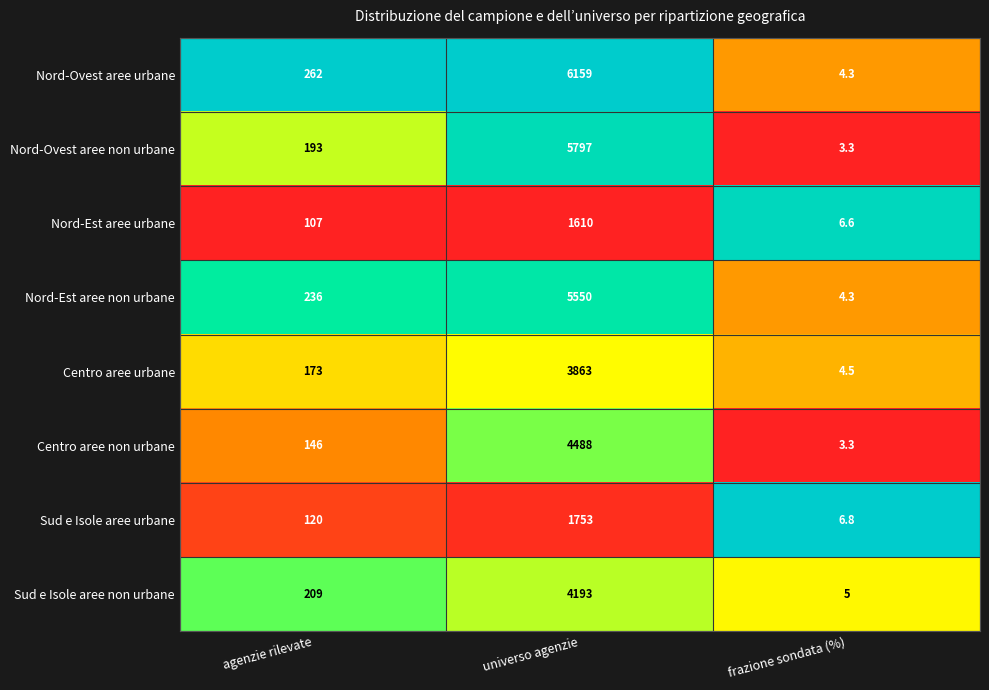

At universo agenzie, list the series in order from smallest to largest.

Nord-Est aree urbane, Sud e Isole aree urbane, Centro aree urbane, Sud e Isole aree non urbane, Centro aree non urbane, Nord-Est aree non urbane, Nord-Ovest aree non urbane, Nord-Ovest aree urbane